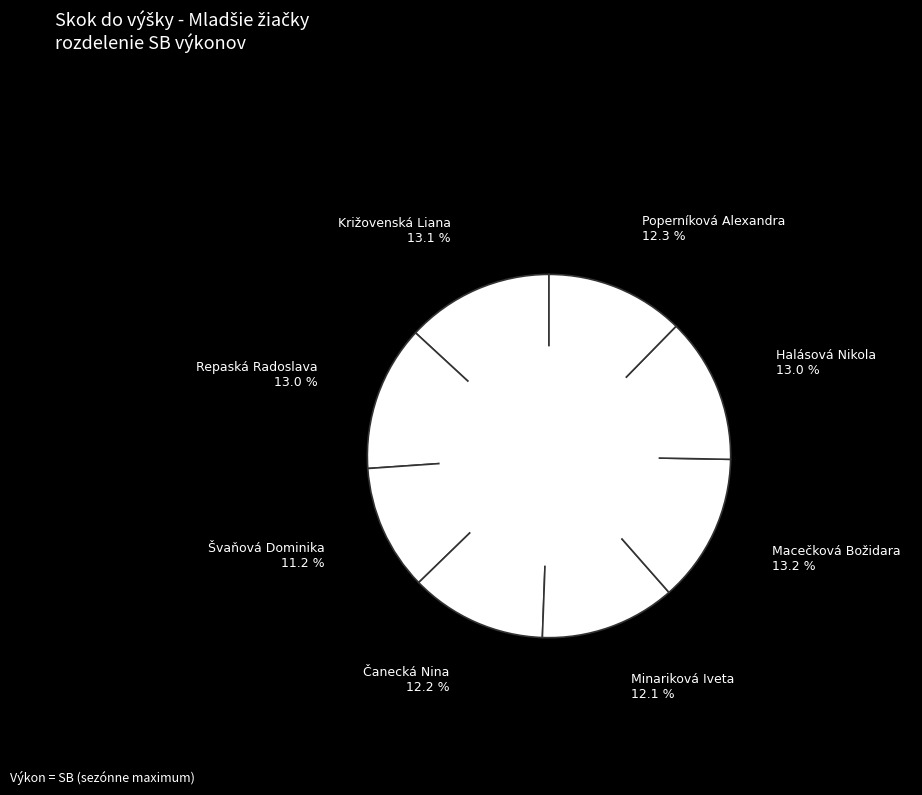

How many segments does this pie chart have?

8